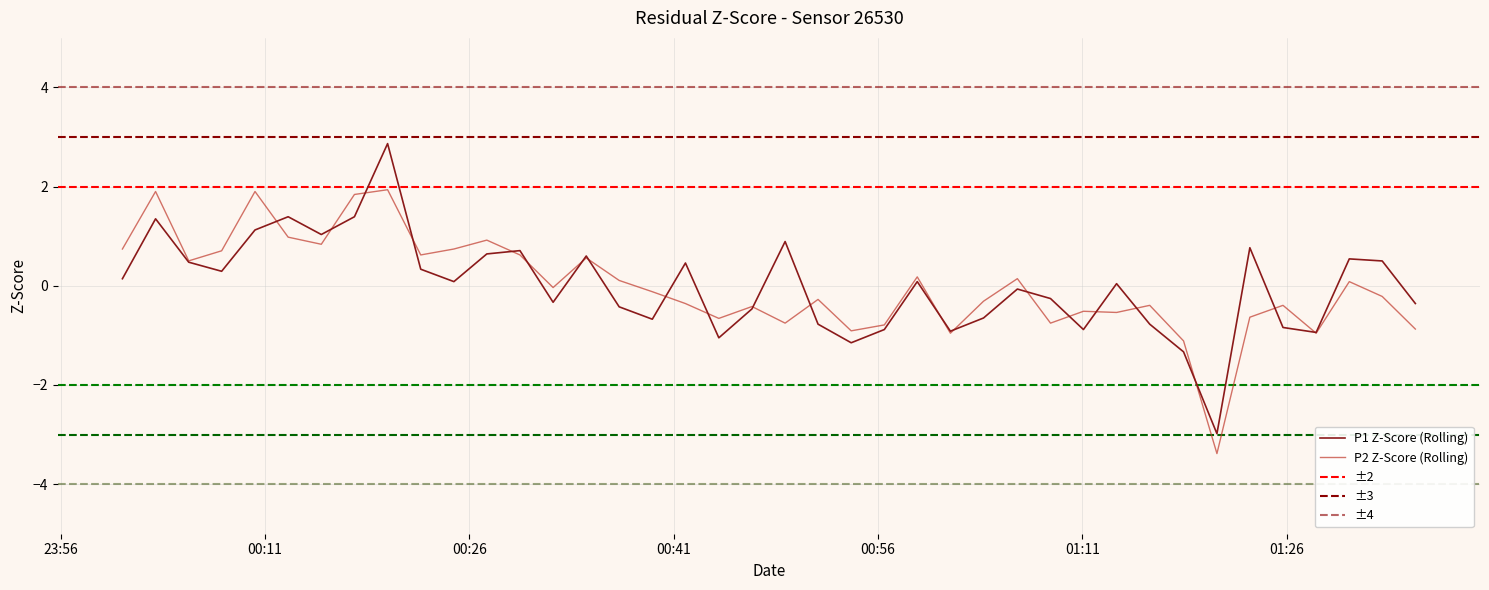

What is the lowest value of the P1 Z-Score (Rolling) series?

-3.0